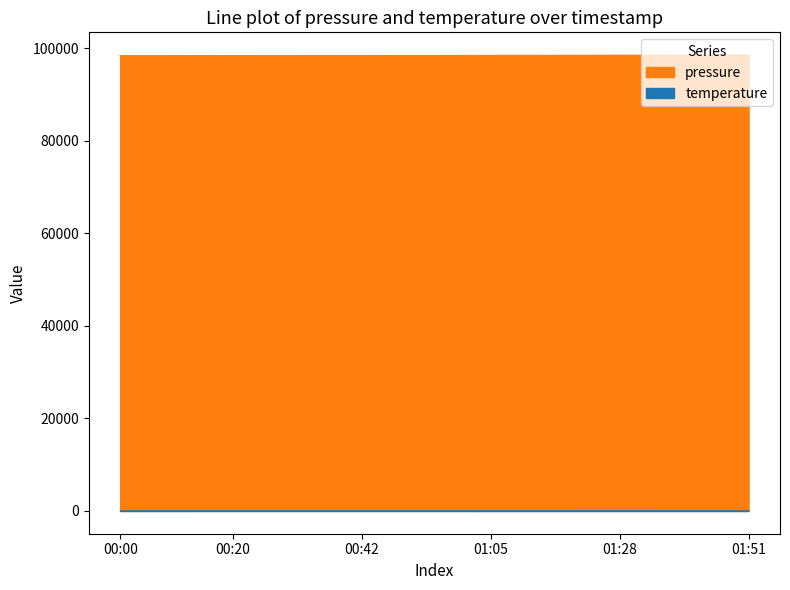

What is the highest value of the pressure series?

98491.6